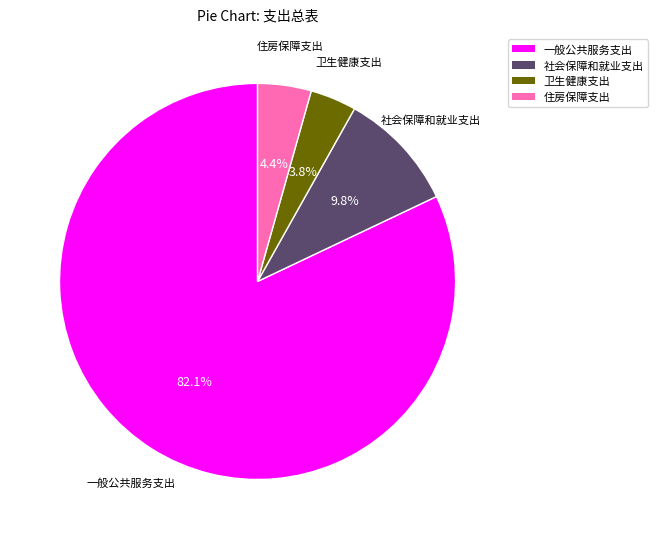

Which slice is the smallest?

卫生健康支出